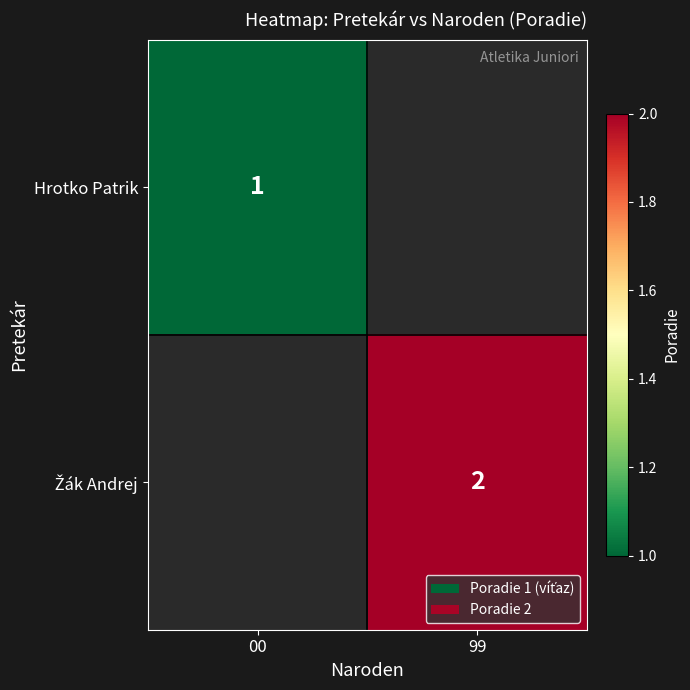

What is the difference between the highest and lowest values at 99?

2